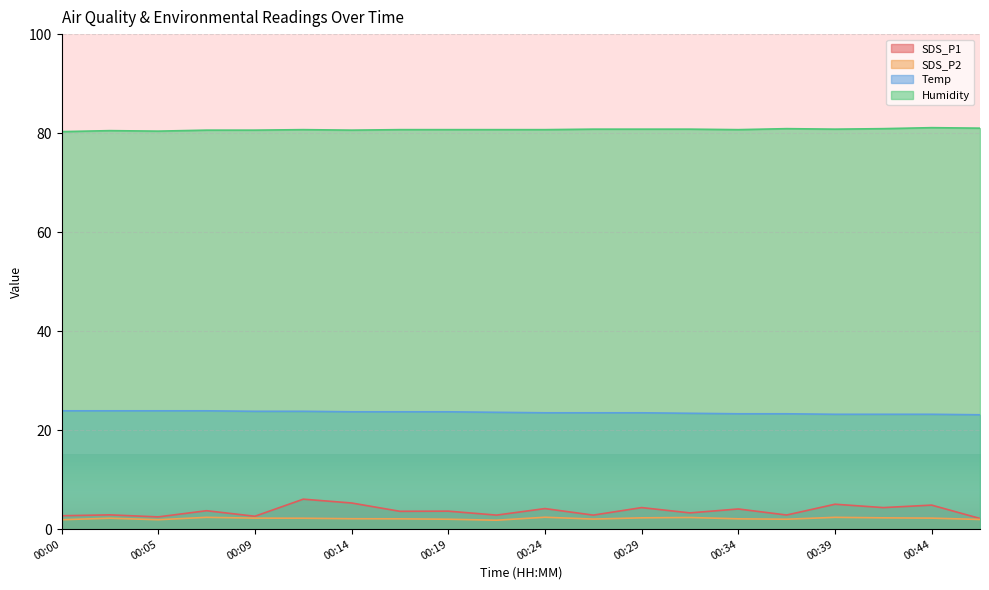

How many categories are shown in the chart?

20